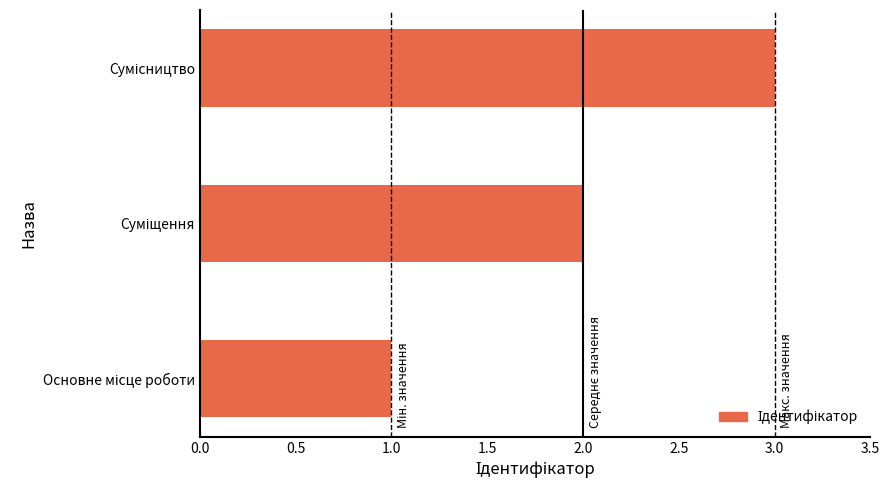

What is the greatest value displayed?

3